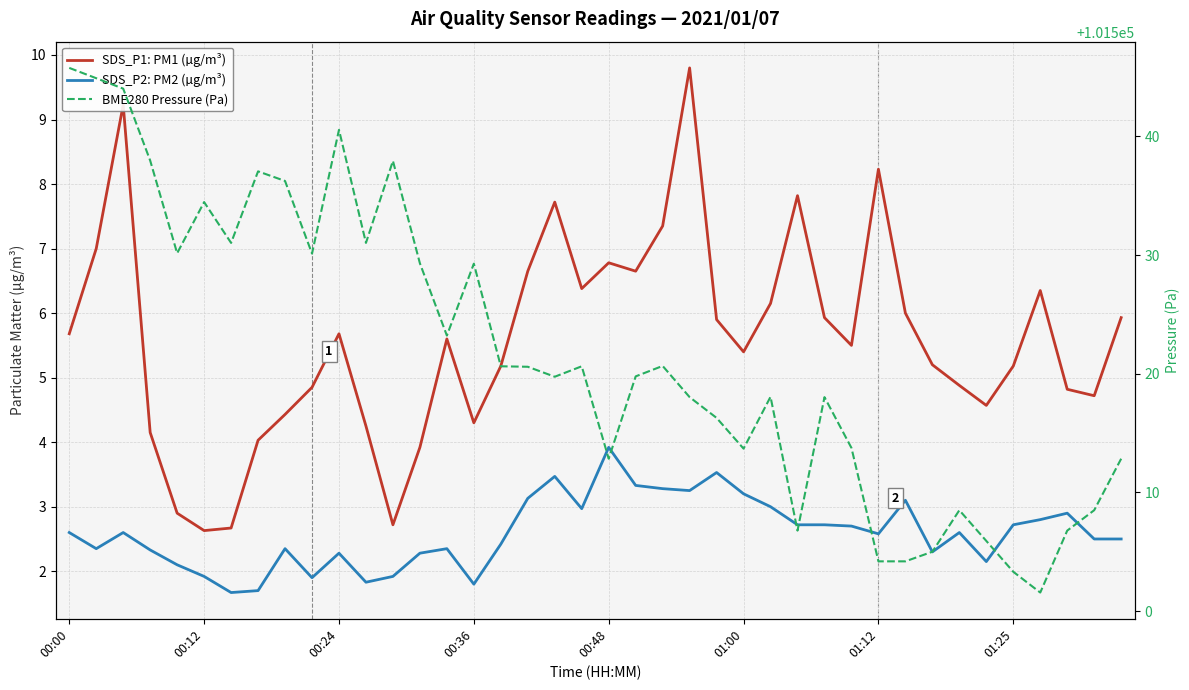

True or false: BME280 Pressure (Pa) and SDS_P2: PM2 (µg/m³) cross at least once.

False